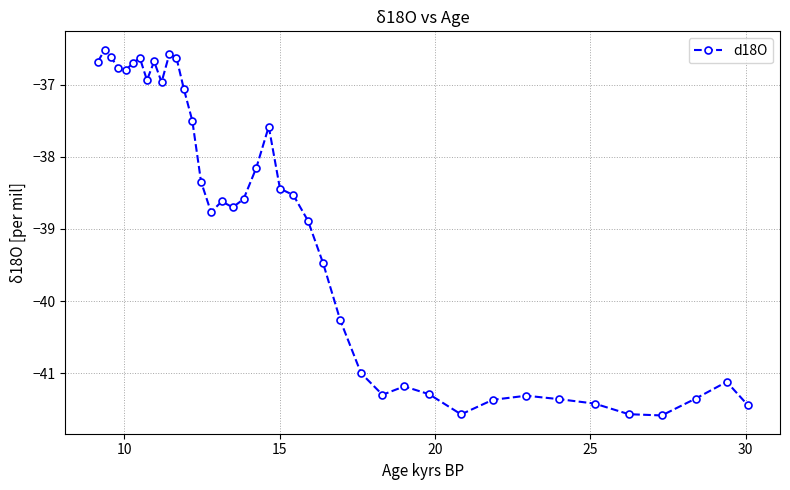

What is the difference between the second highest and minimum values?

5.0